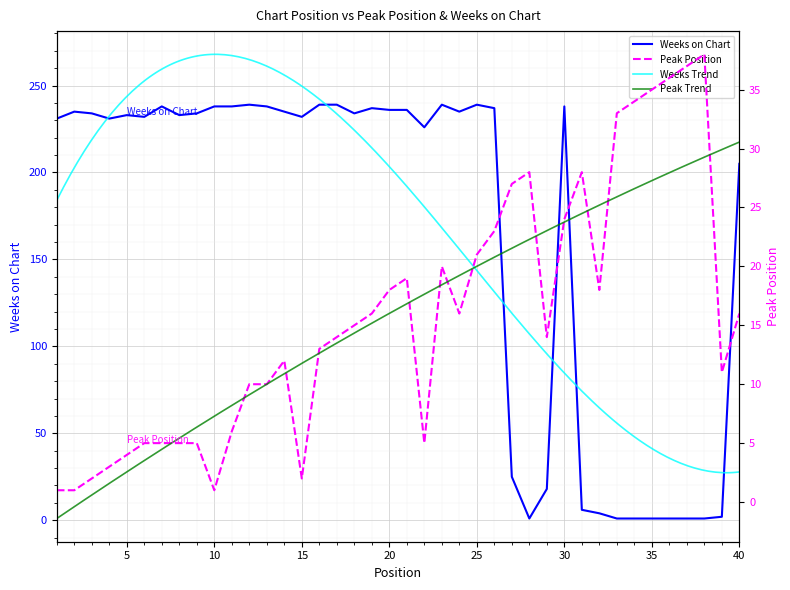

Where is the first local maximum for Peak Position?

14